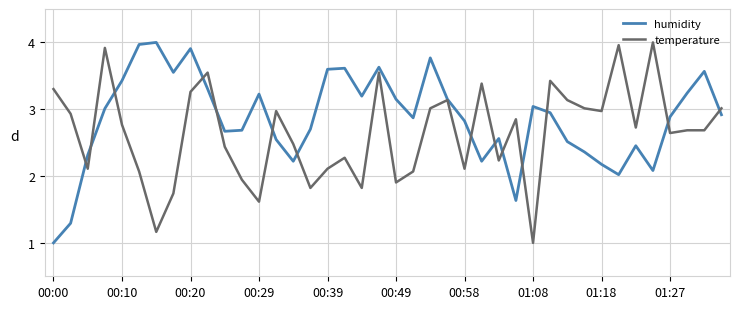

What is the minimum value shown in the chart?

1.0